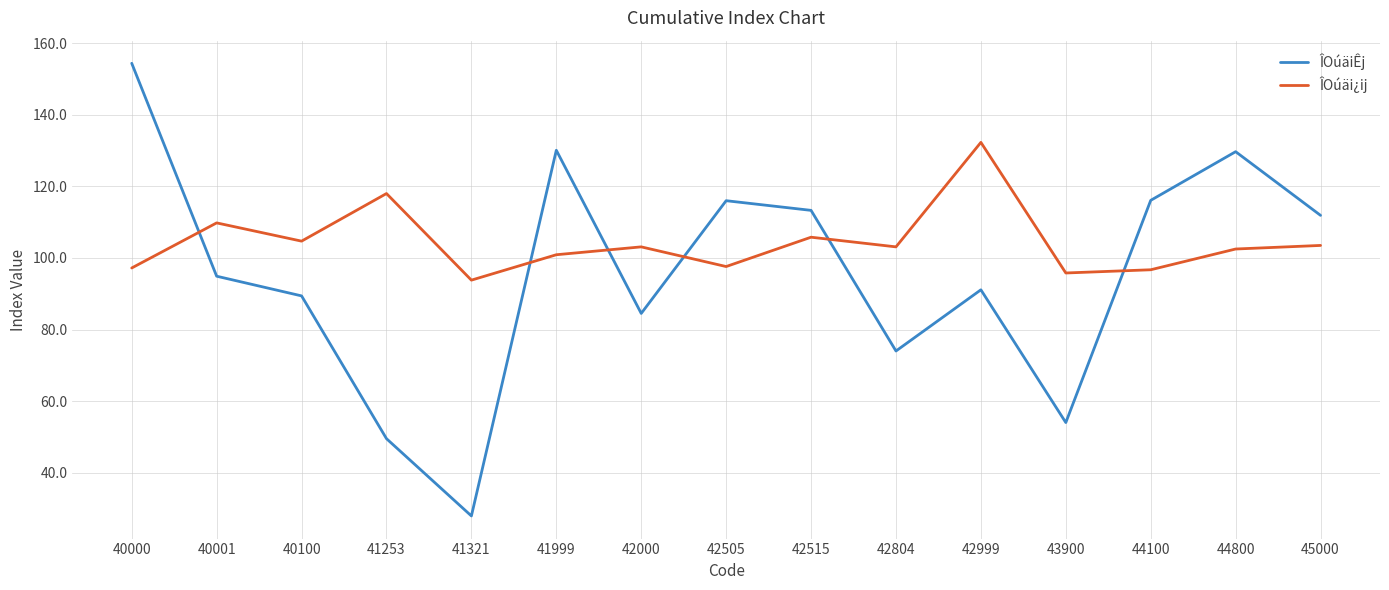

How many interior local peaks does the ÎOúäiÊj series have?

4